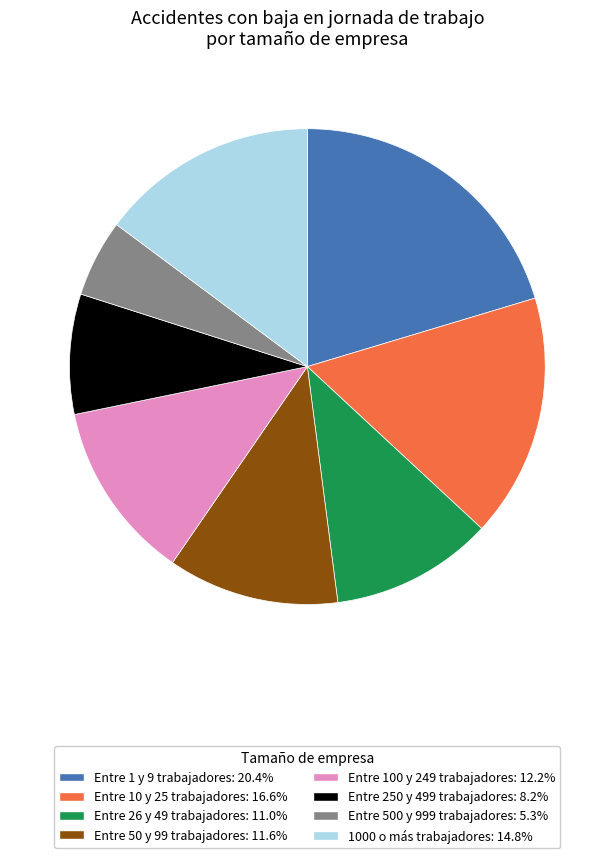

Rank the categories by value from highest to lowest.

Entre 1 y 9 trabajadores, Entre 10 y 25 trabajadores, 1000 o más trabajadores, Entre 100 y 249 trabajadores, Entre 50 y 99 trabajadores, Entre 26 y 49 trabajadores, Entre 250 y 499 trabajadores, Entre 500 y 999 trabajadores